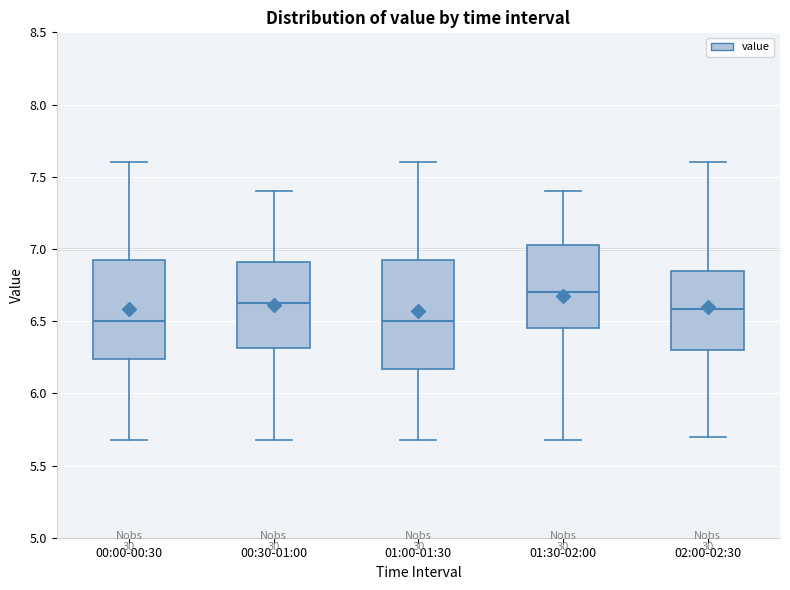

Reading left to right, read every box against the y-axis: the position of its median line, the range the box covers, and the ends of its whiskers. The values are not printed on the chart, so give them approximately, as read against the axis.

00:00-00:30: median 6.50, box 6.25 to 6.95, whiskers 5.70 to 7.60
00:30-01:00: median 6.65, box 6.30 to 6.90, whiskers 5.70 to 7.40
01:00-01:30: median 6.50, box 6.15 to 6.95, whiskers 5.70 to 7.60
01:30-02:00: median 6.70, box 6.45 to 7.05, whiskers 5.70 to 7.40
02:00-02:30: median 6.60, box 6.30 to 6.85, whiskers 5.70 to 7.60